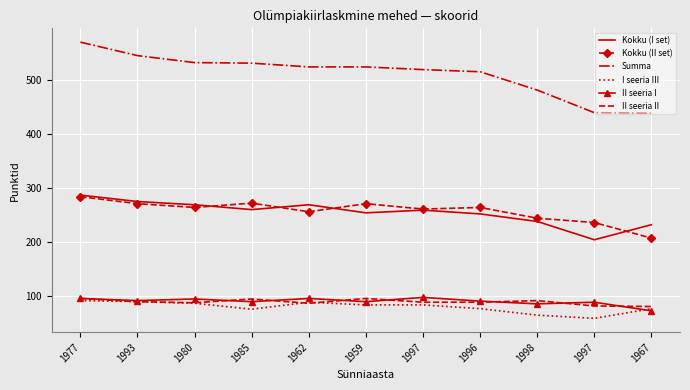

What are all the series names shown in the legend?

Kokku (I set), Kokku (II set), Summa, I seeria III, II seeria I, II seeria II